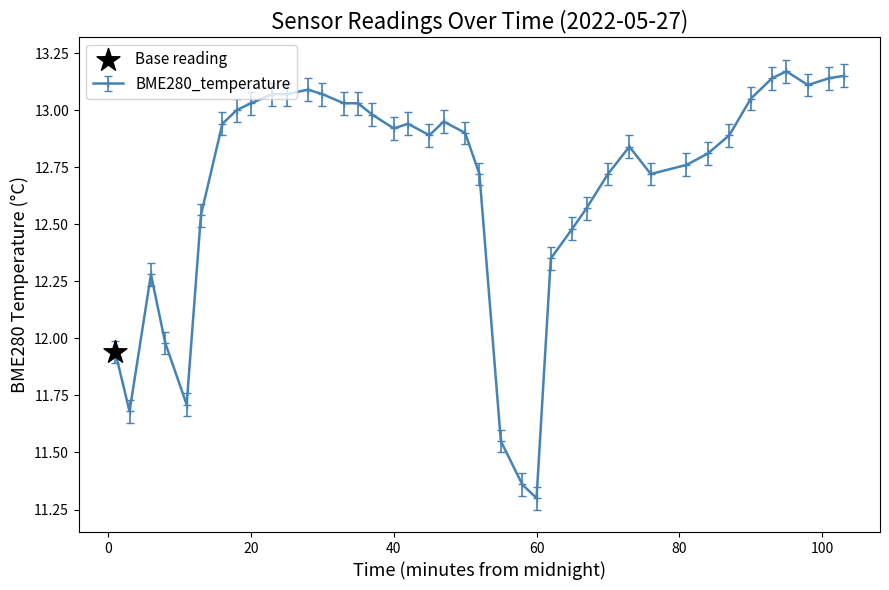

True or false: there are more than 0 points higher than both neighbors.

True